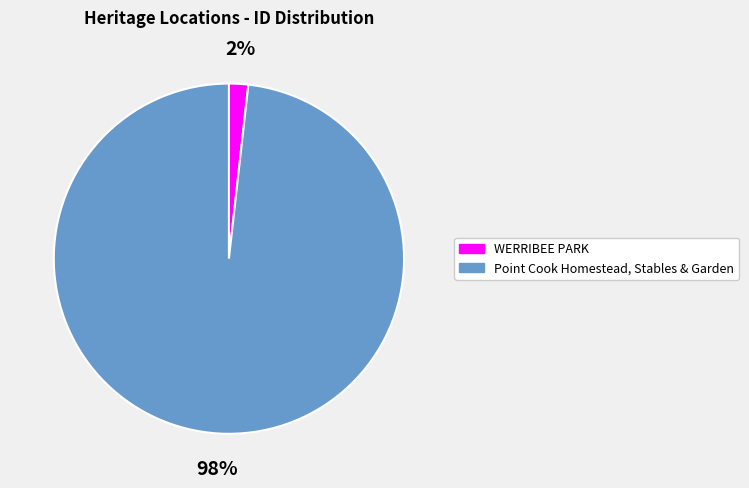

Do Point Cook Homestead, Stables & Garden and WERRIBEE PARK together represent more than half of the pie?

Yes